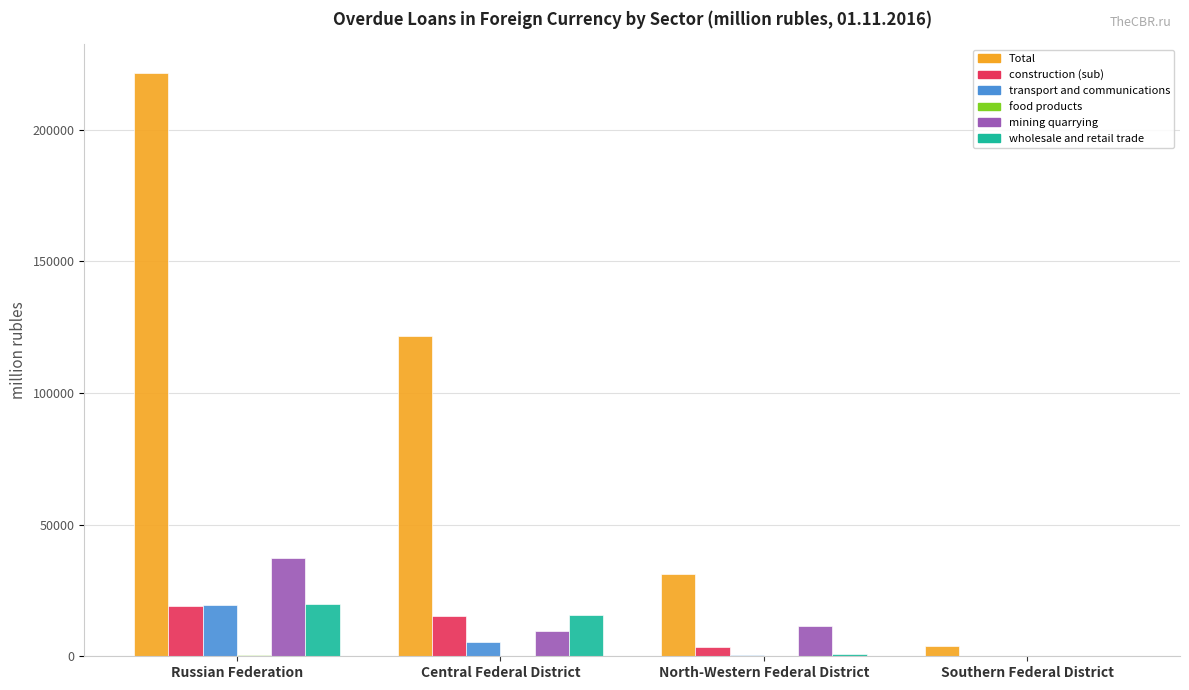

Which series changed the most between Central Federal District and North-Western Federal District?

Total